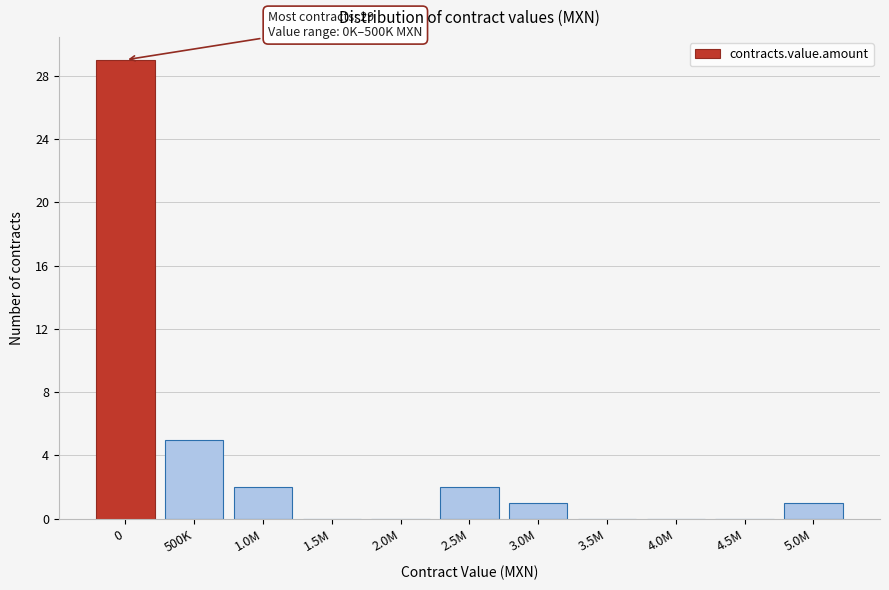

Reading left to right, list all the values displayed in this chart.

0=29	500K=5	1.0M=2	1.5M=0	2.0M=0	2.5M=2	3.0M=1	3.5M=0	4.0M=0	4.5M=0	5.0M=1